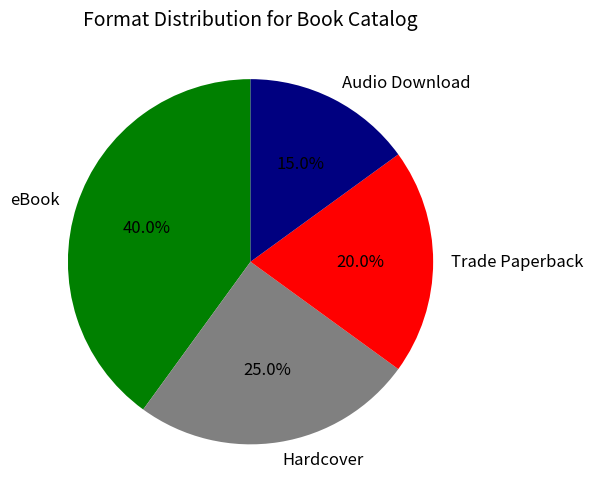

True or false: Hardcover accounts for 25% of the total.

True